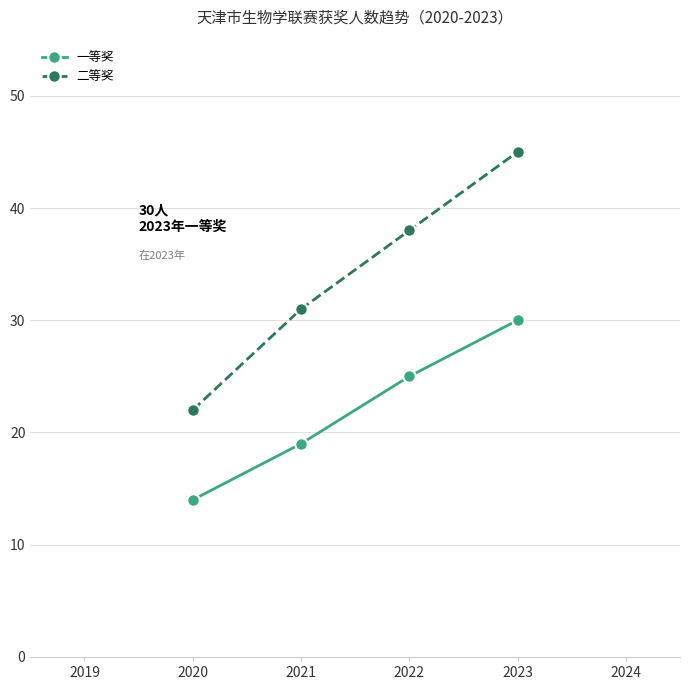

At how many categories does at least one series exceed 44?

1